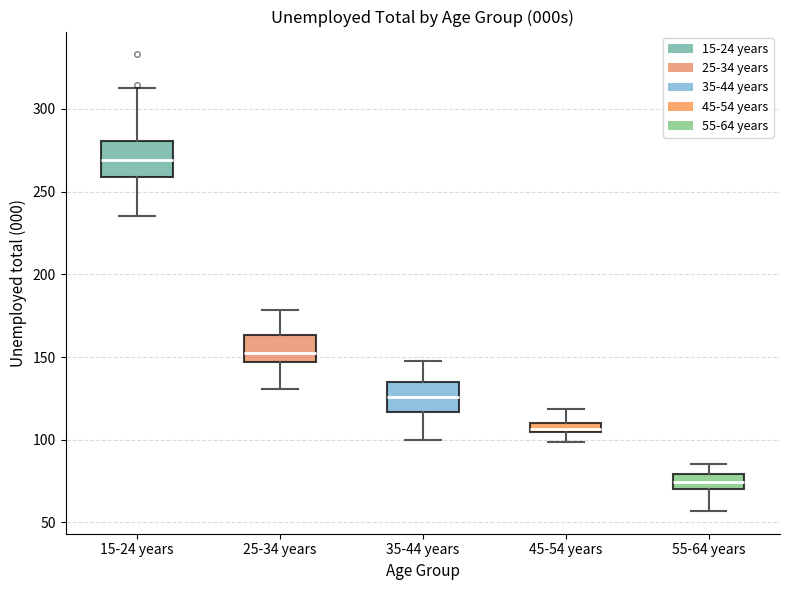

Which box has the highest median line?

15-24 years